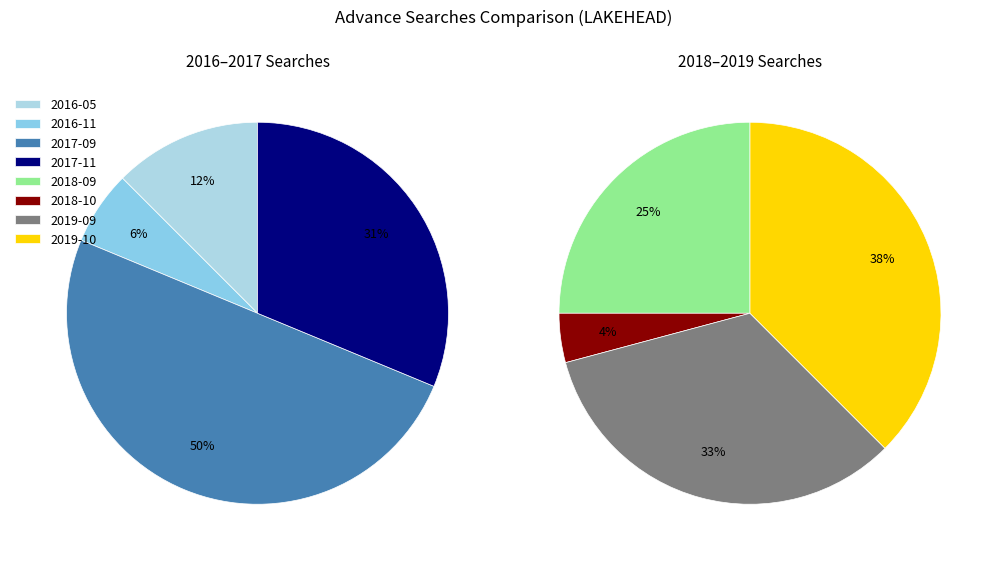

Is there any slice that represents more than half of the pie?

No